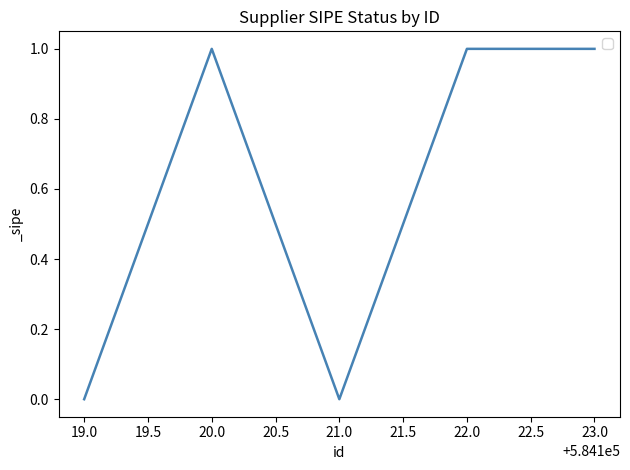

What is the difference between the maximum and second lowest values?

1